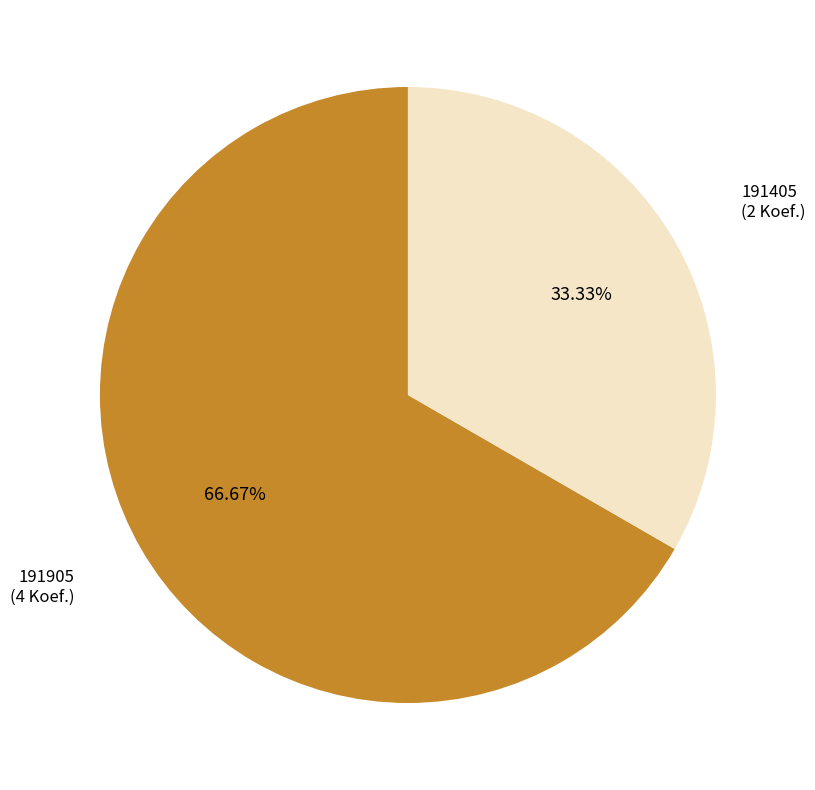

Is there any slice that represents more than half of the pie?

Yes